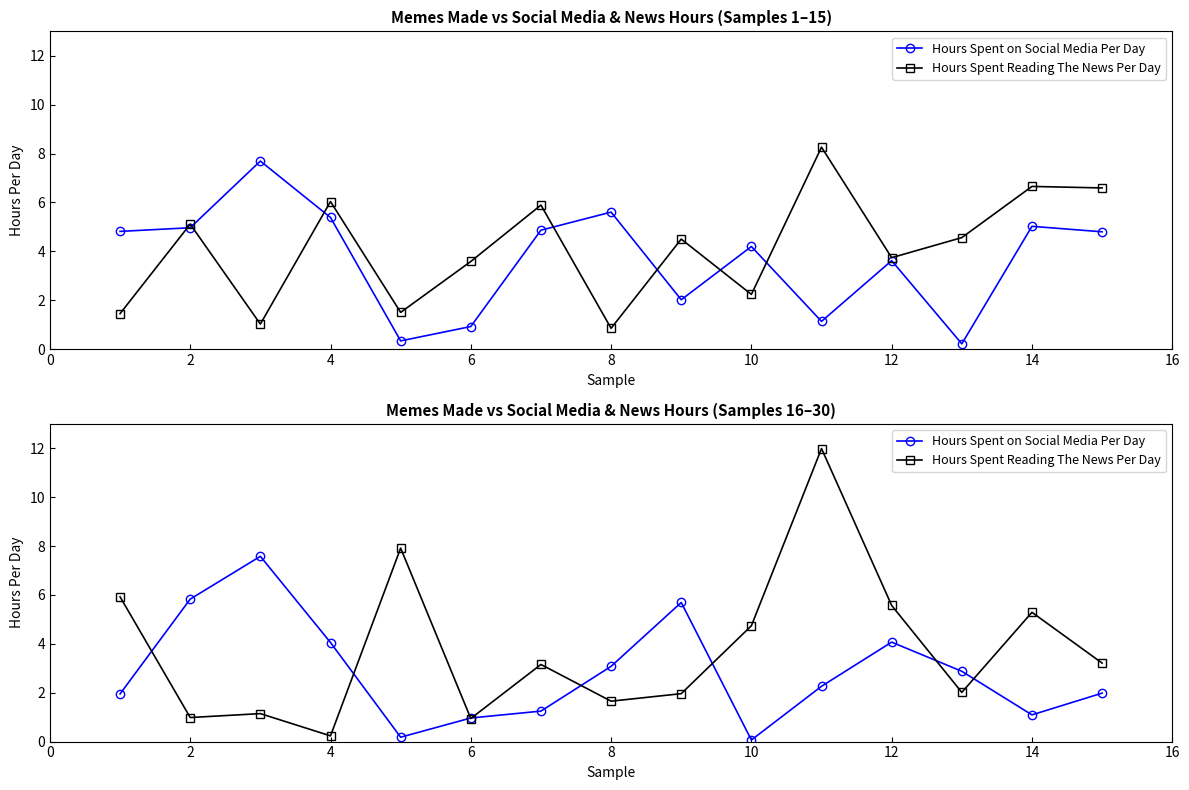

Rank the series by their average value, from highest to lowest.

Hours Spent Reading The News Per Day, Hours Spent on Social Media Per Day